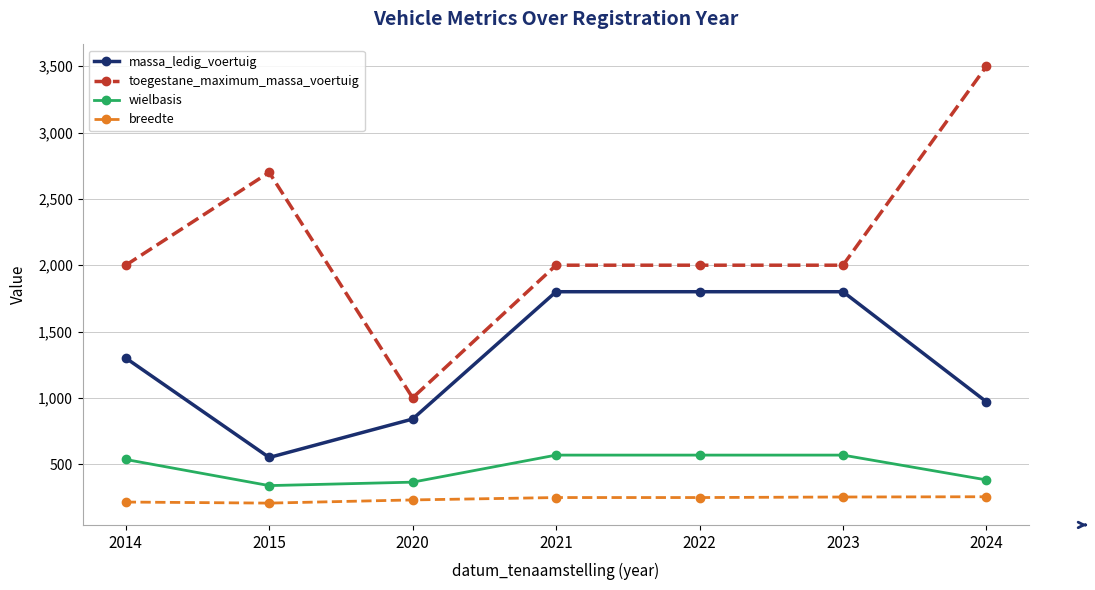

Is it true that breedte equals 214 at 2014?

True